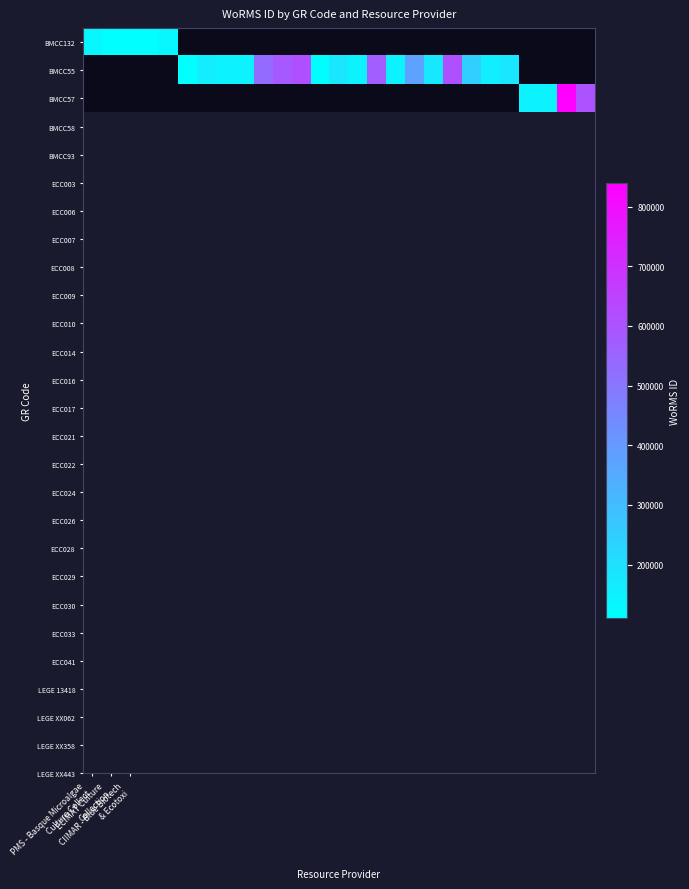

Which has a higher value, 7 or 26?

26